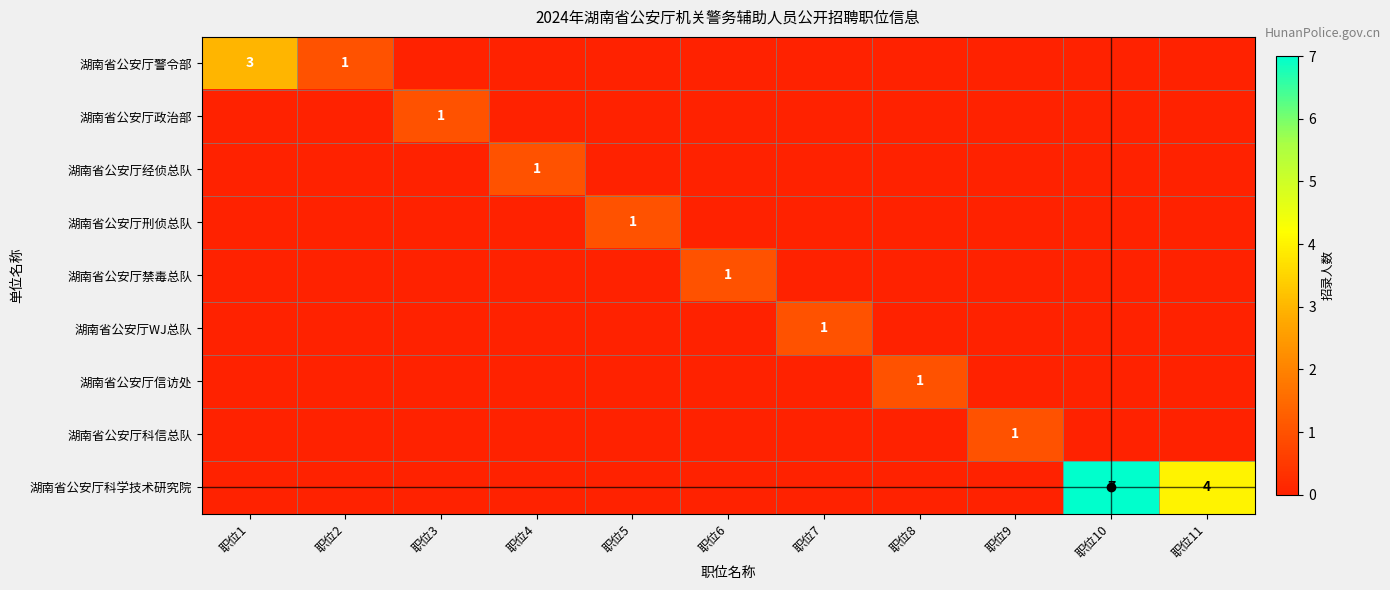

The 湖南省公安厅信访处 series shows 1 at 职位8. True or false?

True